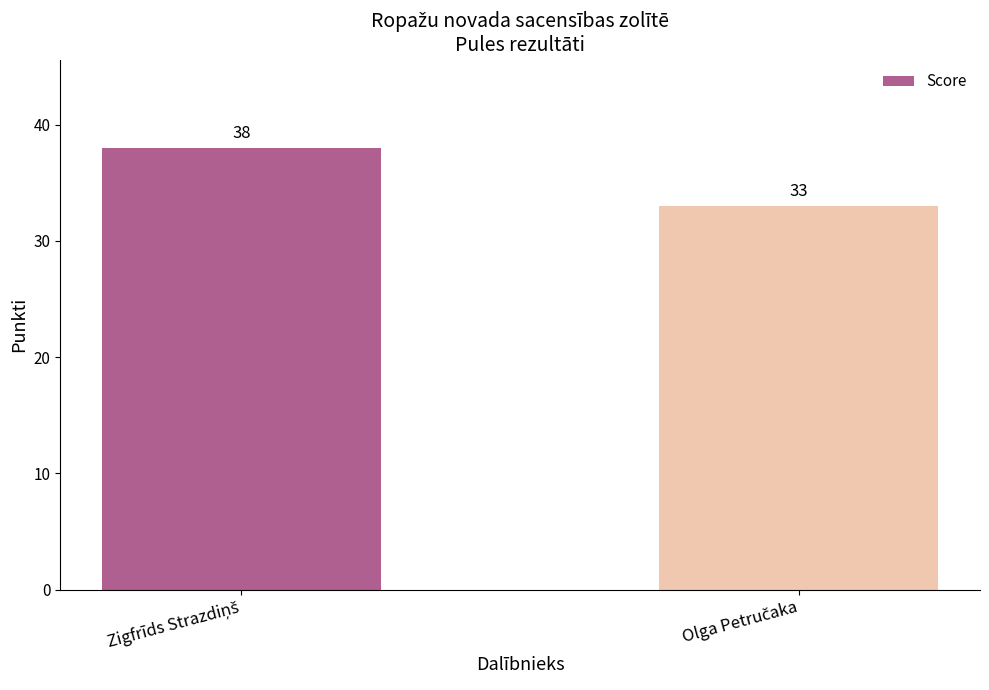

How many series are shown in this chart?

1